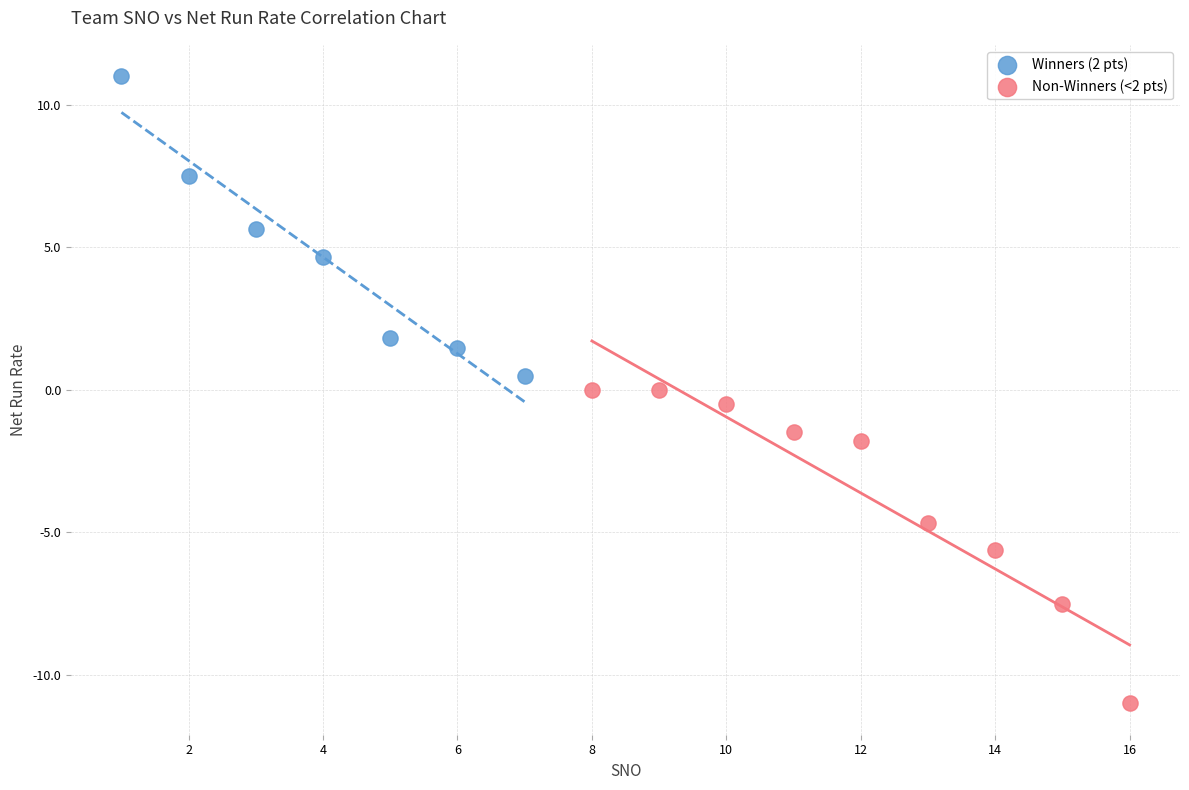

Which series reaches the minimum Y coordinate?

Non-Winners (<2 pts)